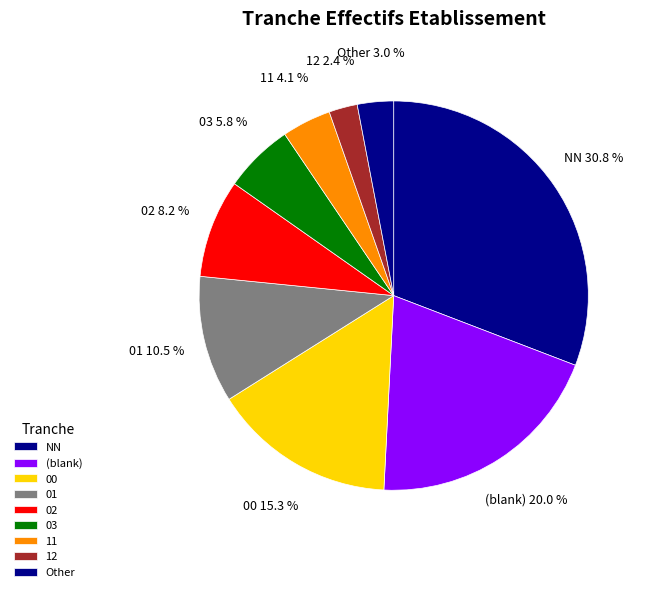

Which slice is the largest?

NN